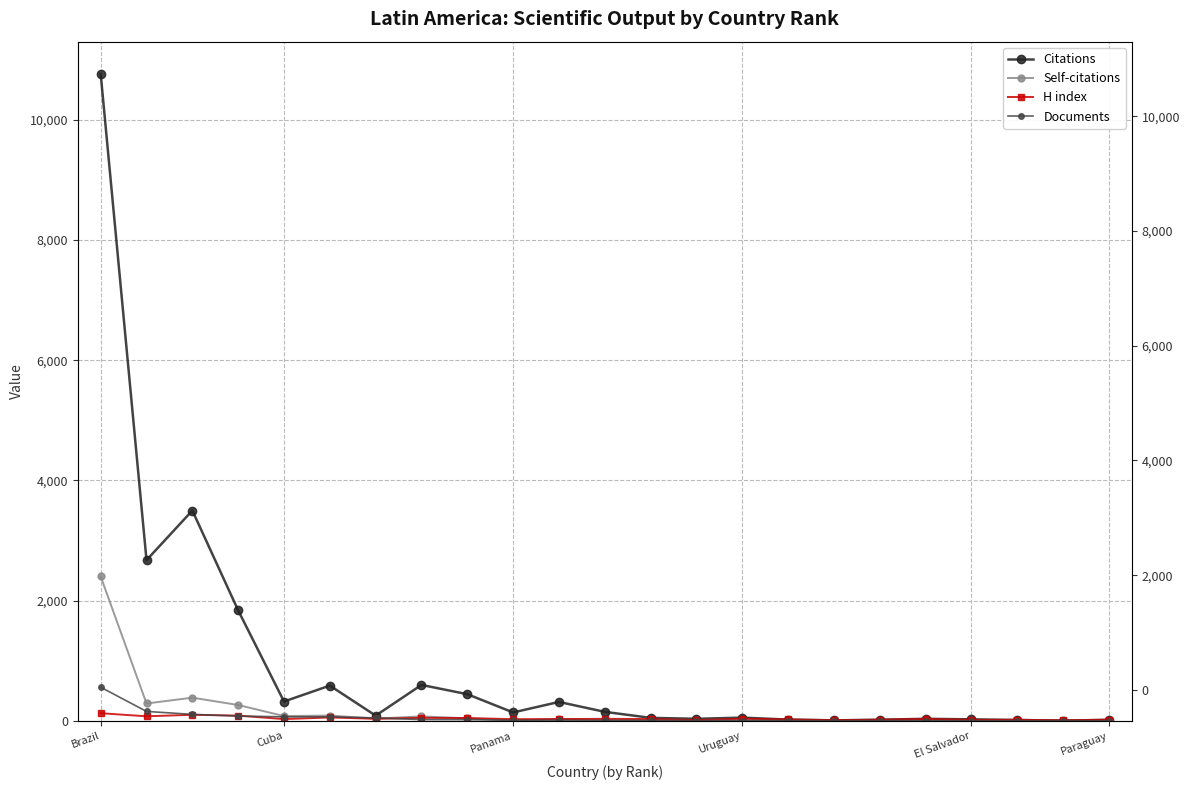

How many data points in Citations are above 85?

11